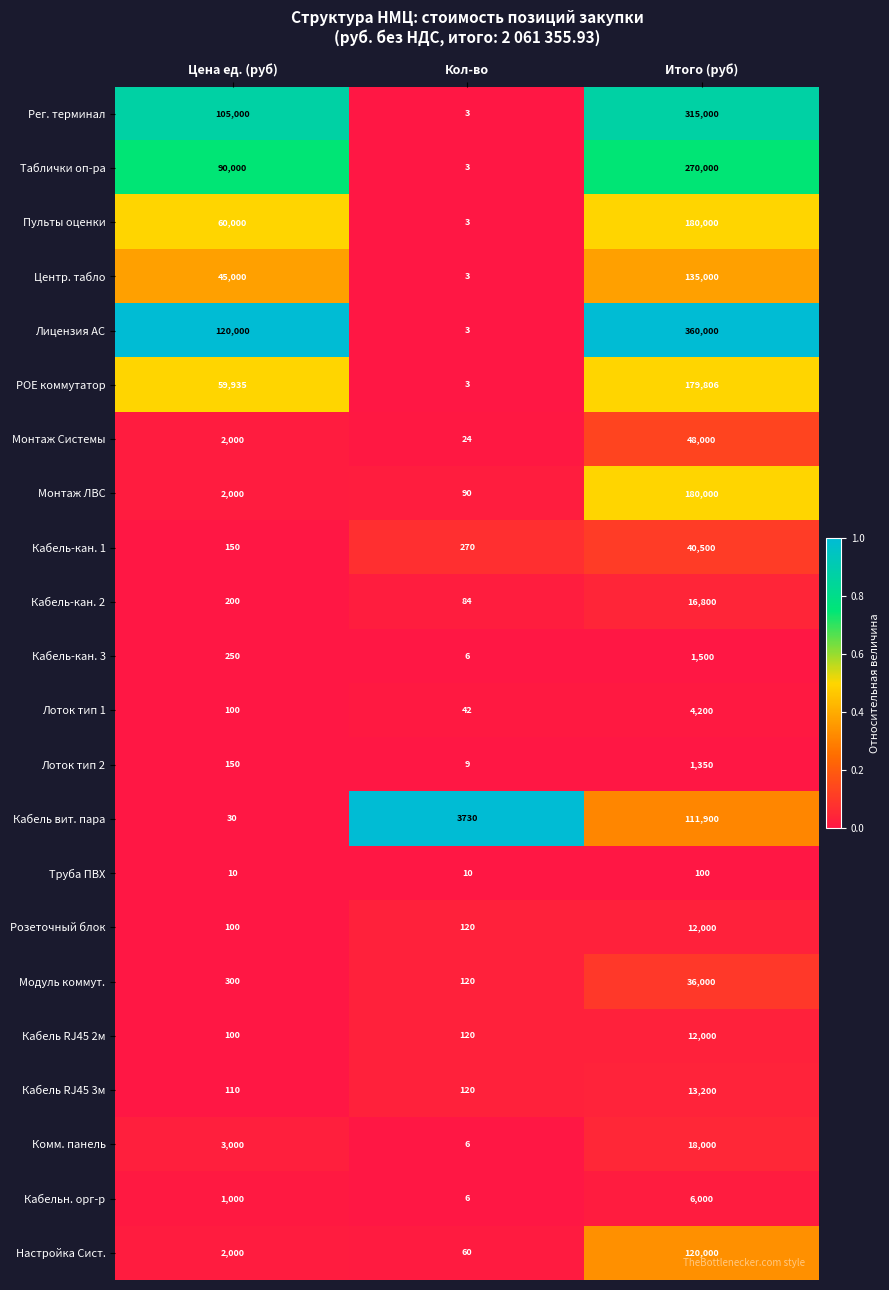

Read the Таблички оп-ра value at Итого (руб).

270000